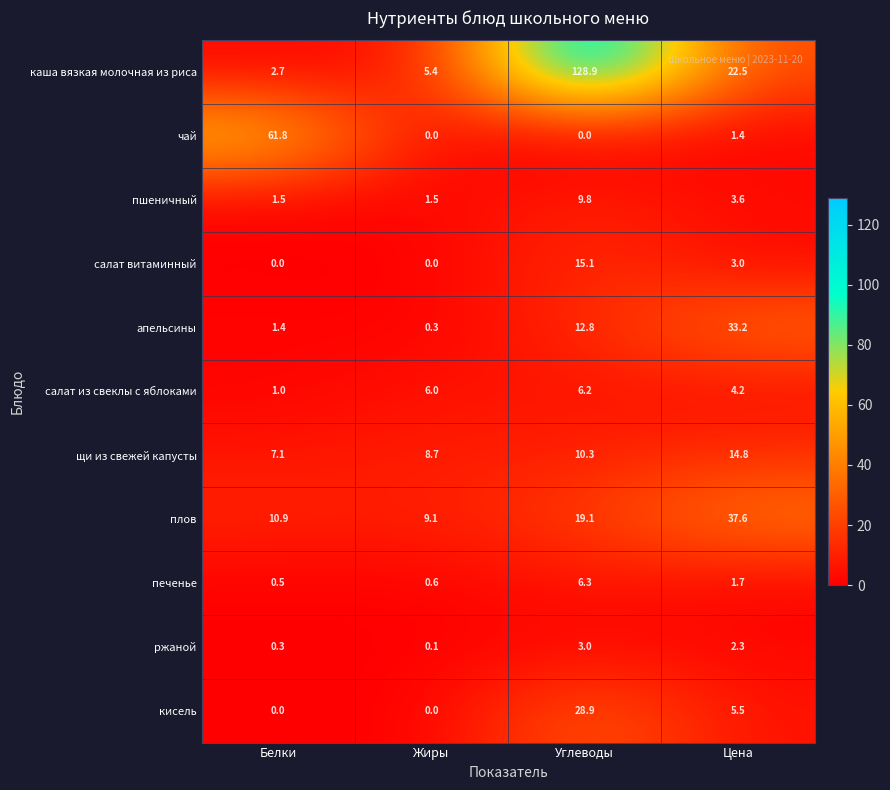

Which series changed the most between Белки and Углеводы?

каша вязкая молочная из риса